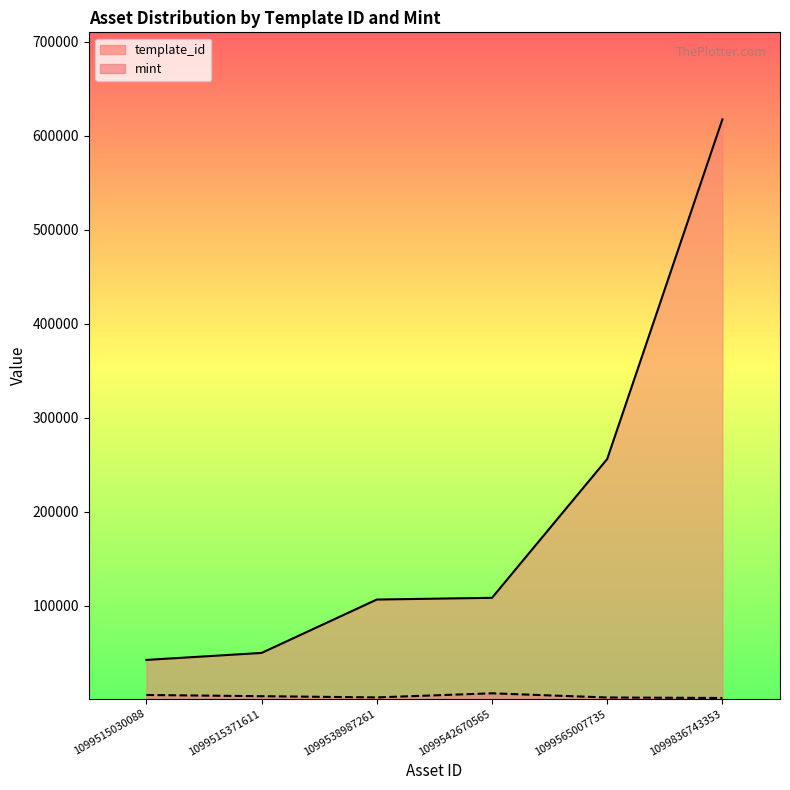

The value of mint at 1099836743353 is 2830. True or false?

False